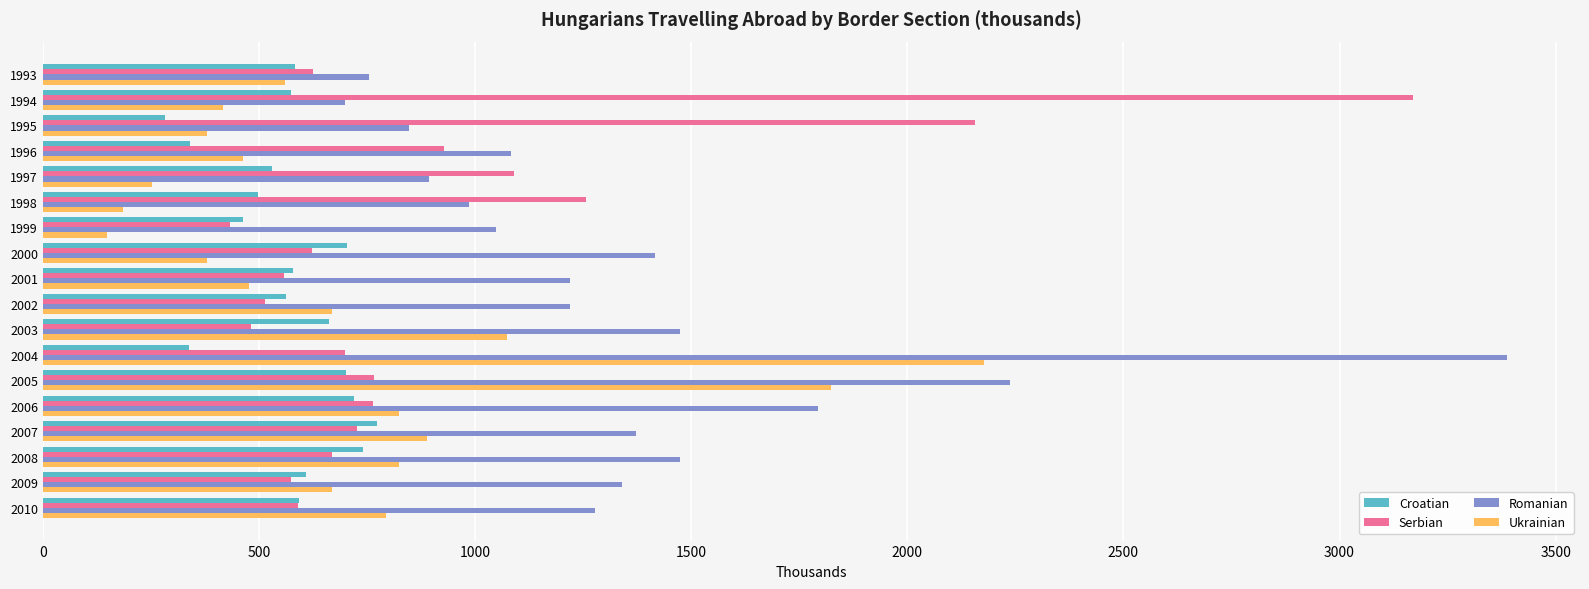

Between 1993 and 2004, which series saw the biggest shift?

Romanian